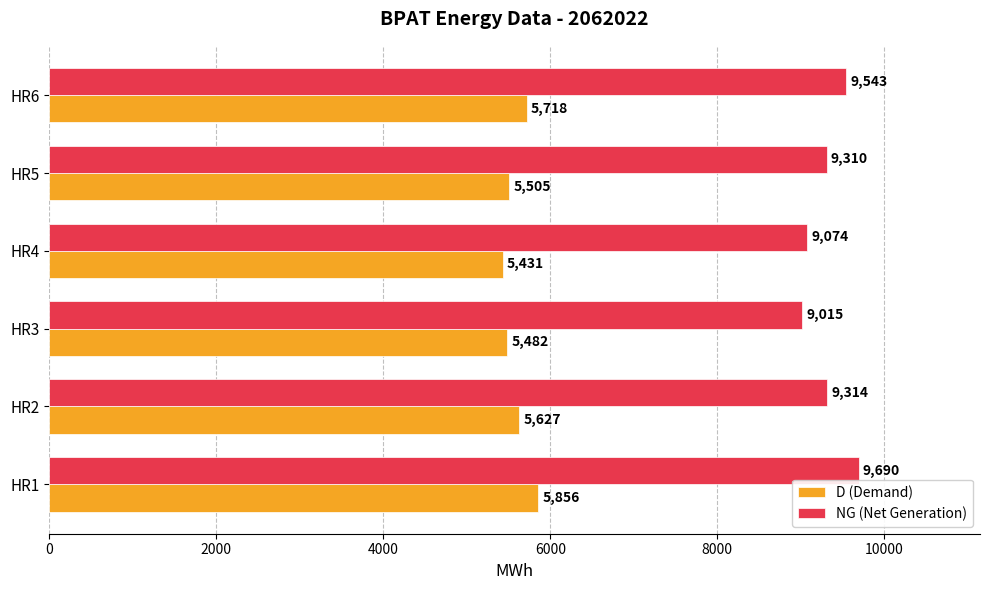

What is the smallest value displayed?

5431